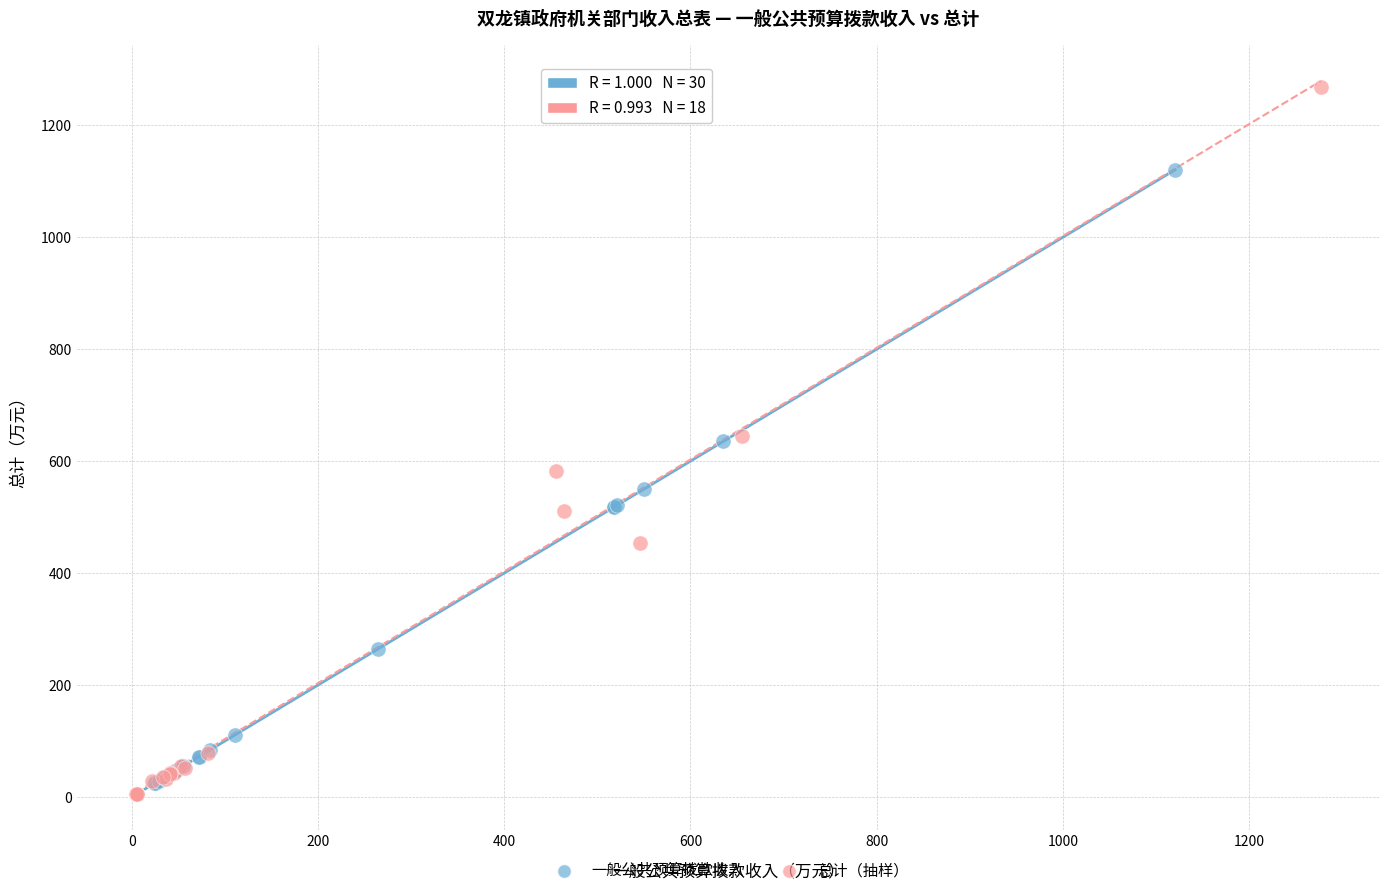

Which series has the widest spread of Y values?

总计（抽样）